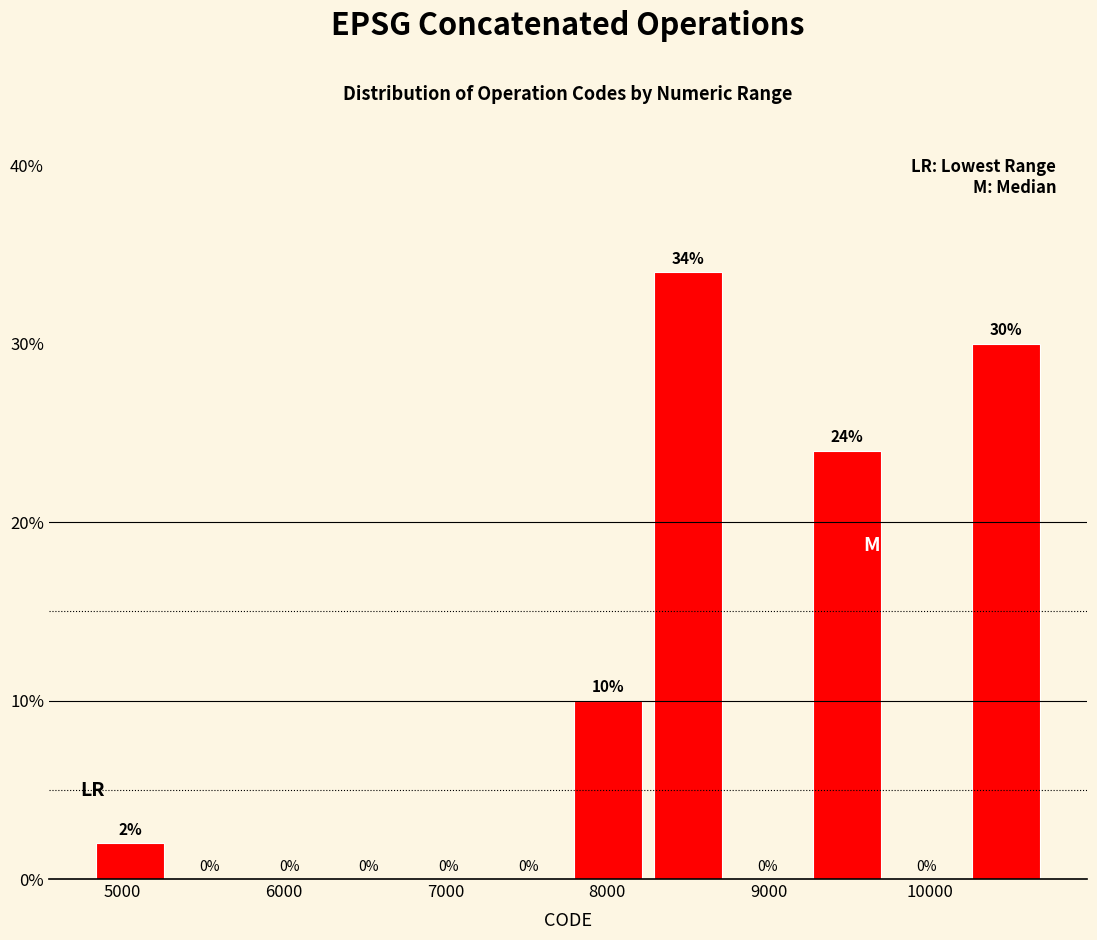

Reading left to right, transcribe this chart: for each bar, give the range it covers on the x-axis and its height. The bar edges are not printed on the chart, so give them approximately, as read against the axis.

4800 to 5300: 2
5300 to 5800: 0
5800 to 6300: 0
6300 to 6800: 0
6800 to 7300: 0
7300 to 7800: 0
7800 to 8300: 10
8300 to 8800: 34
8800 to 9300: 0
9300 to 9800: 24
9800 to 10300: 0
10300 to 10800: 30